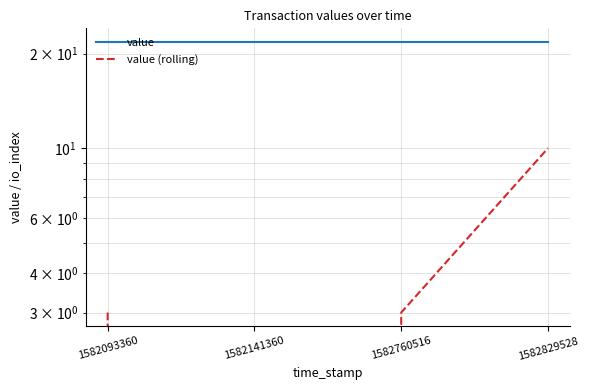

What is the total value across all series at 1582829528?

31.8